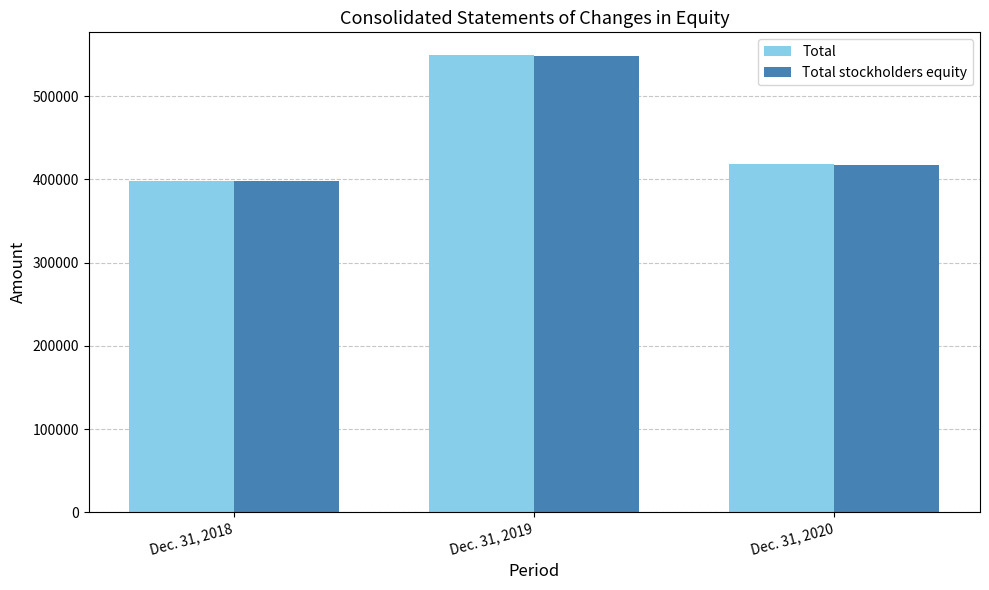

List the labels in order of Total value, smallest first.

Dec. 31, 2018, Dec. 31, 2020, Dec. 31, 2019